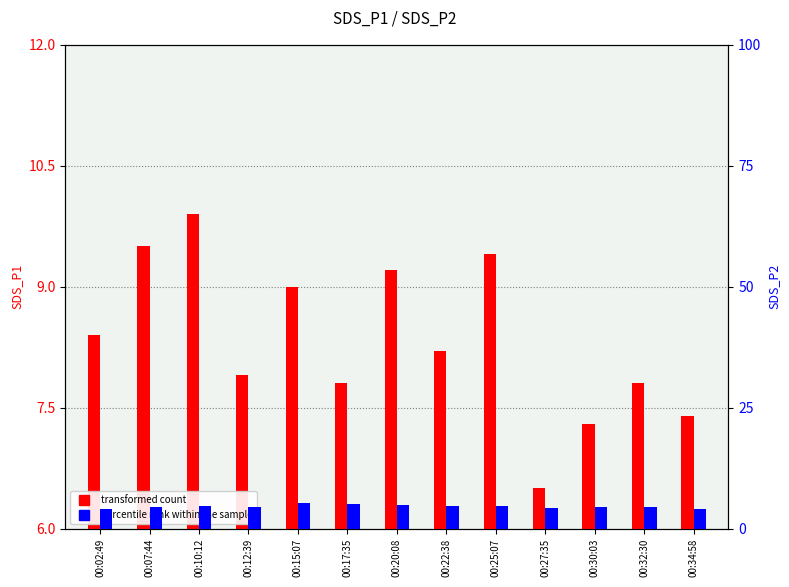

What is the highest value of the percentile rank within the sample series?

5.4